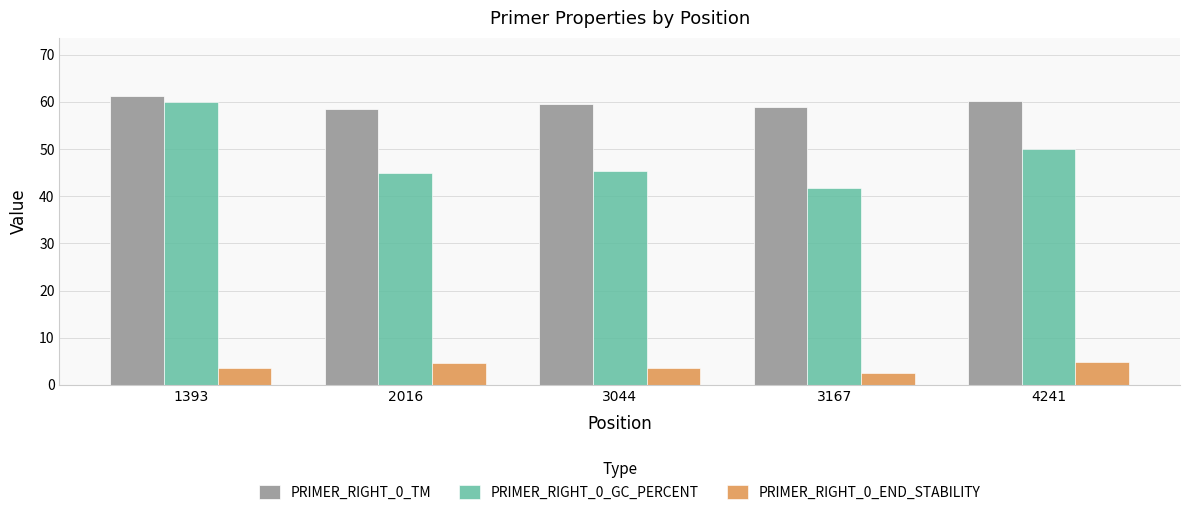

What is the approximate value of PRIMER_RIGHT_0_GC_PERCENT at 4241?

50.0